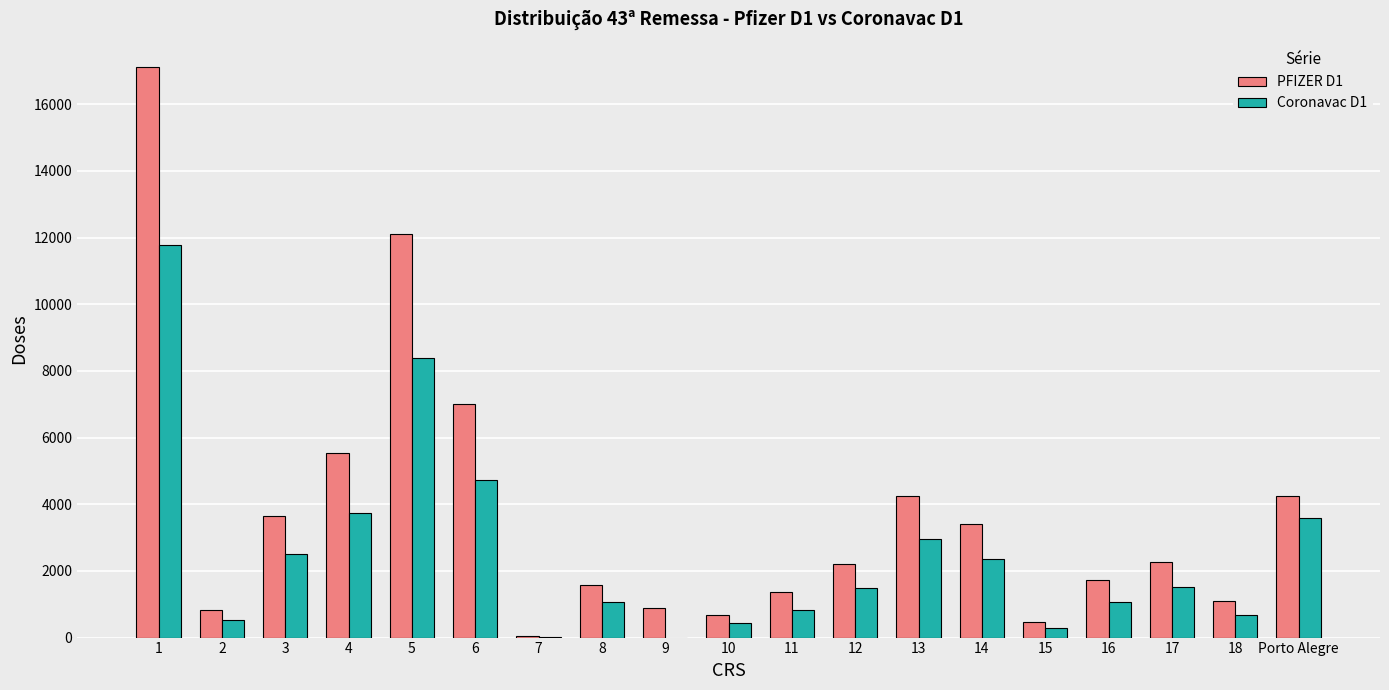

Which category has the highest value across all series?

1